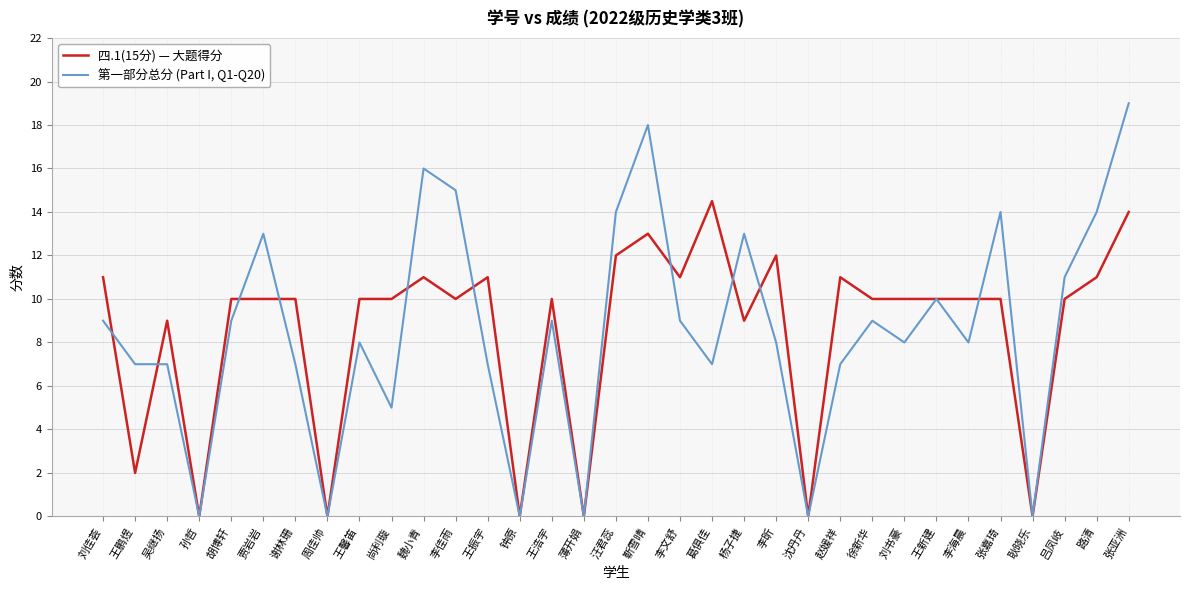

What is the difference between the highest and lowest values at 吴继扬?

2.0